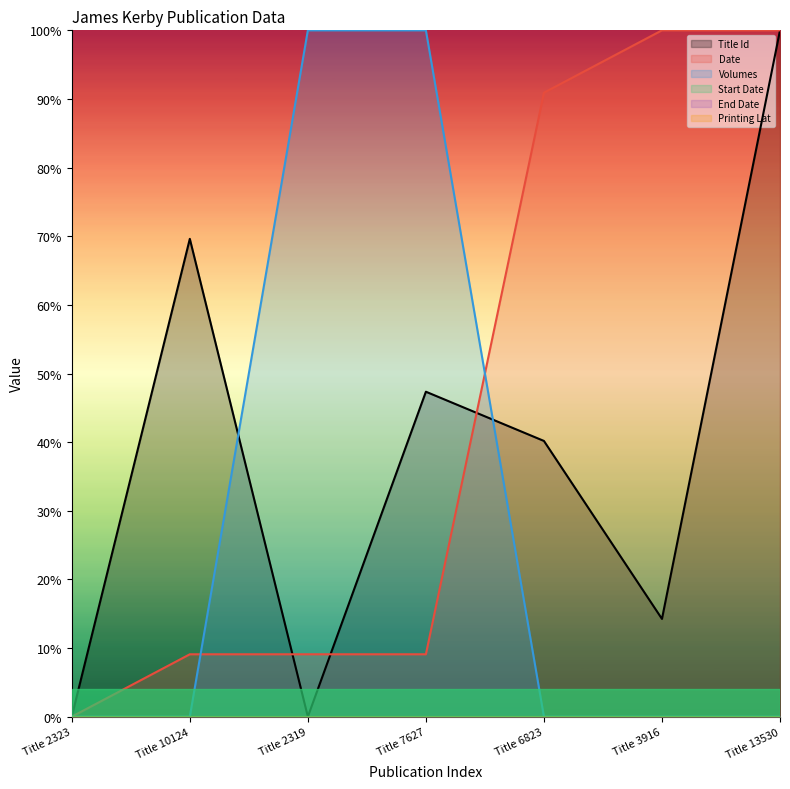

Where is Title Id nearest to the value 0?

Title 2319